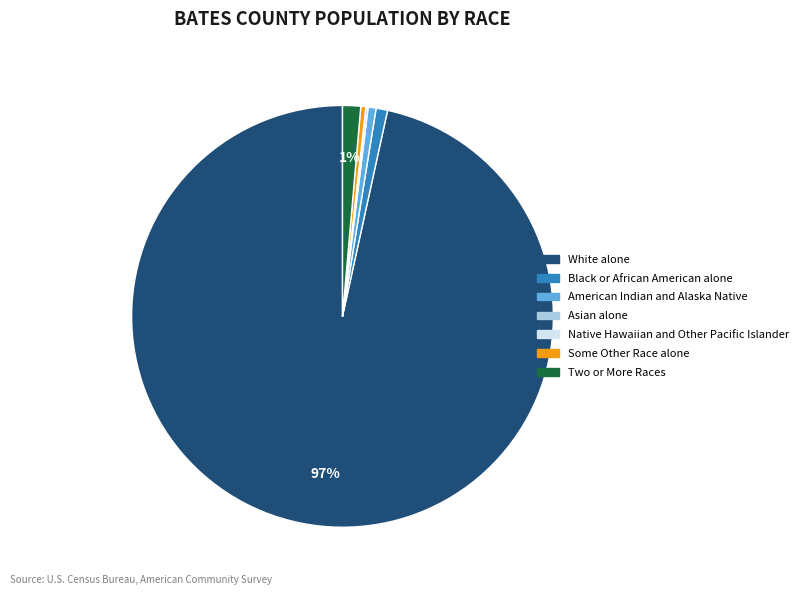

Does American Indian and Alaska Native account for over 50% of the chart?

No